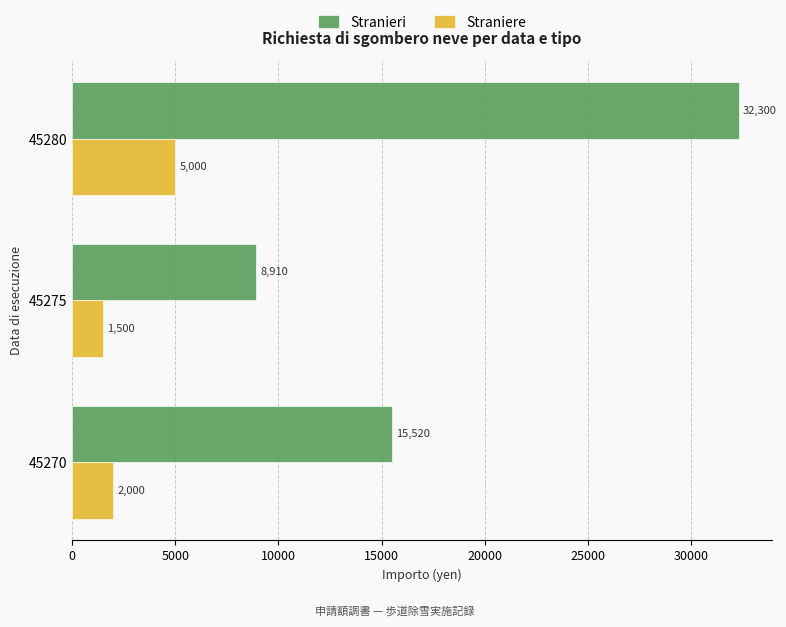

At which category is the sum across all series the highest?

45280